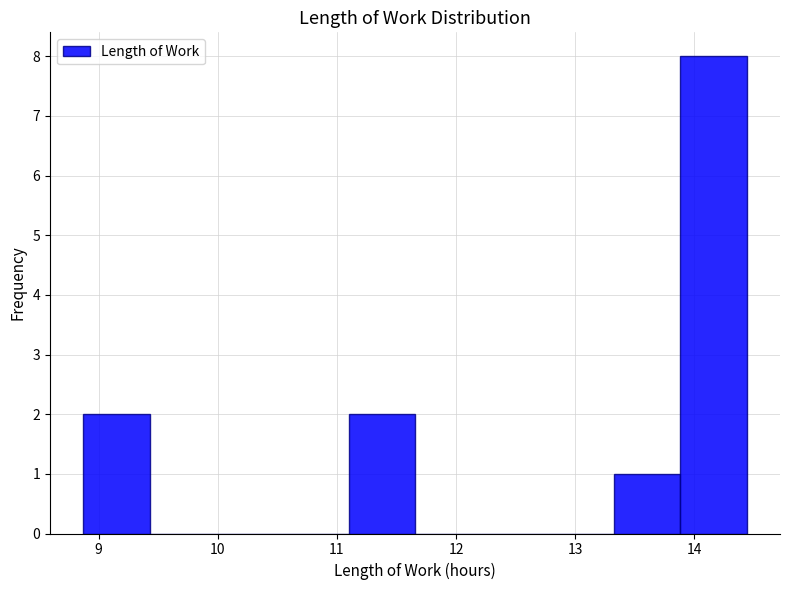

How tall is the bar that spans 13.9 to 14.4 on the x-axis? Neither the bar edges nor the heights are printed on the chart, so give them approximately, as read against the axes.

8